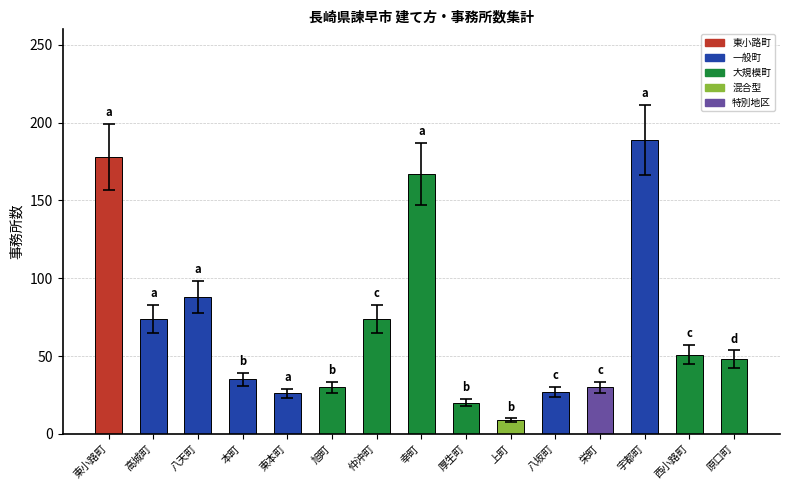

What is the difference between the values at 栄町 and 本町?

5